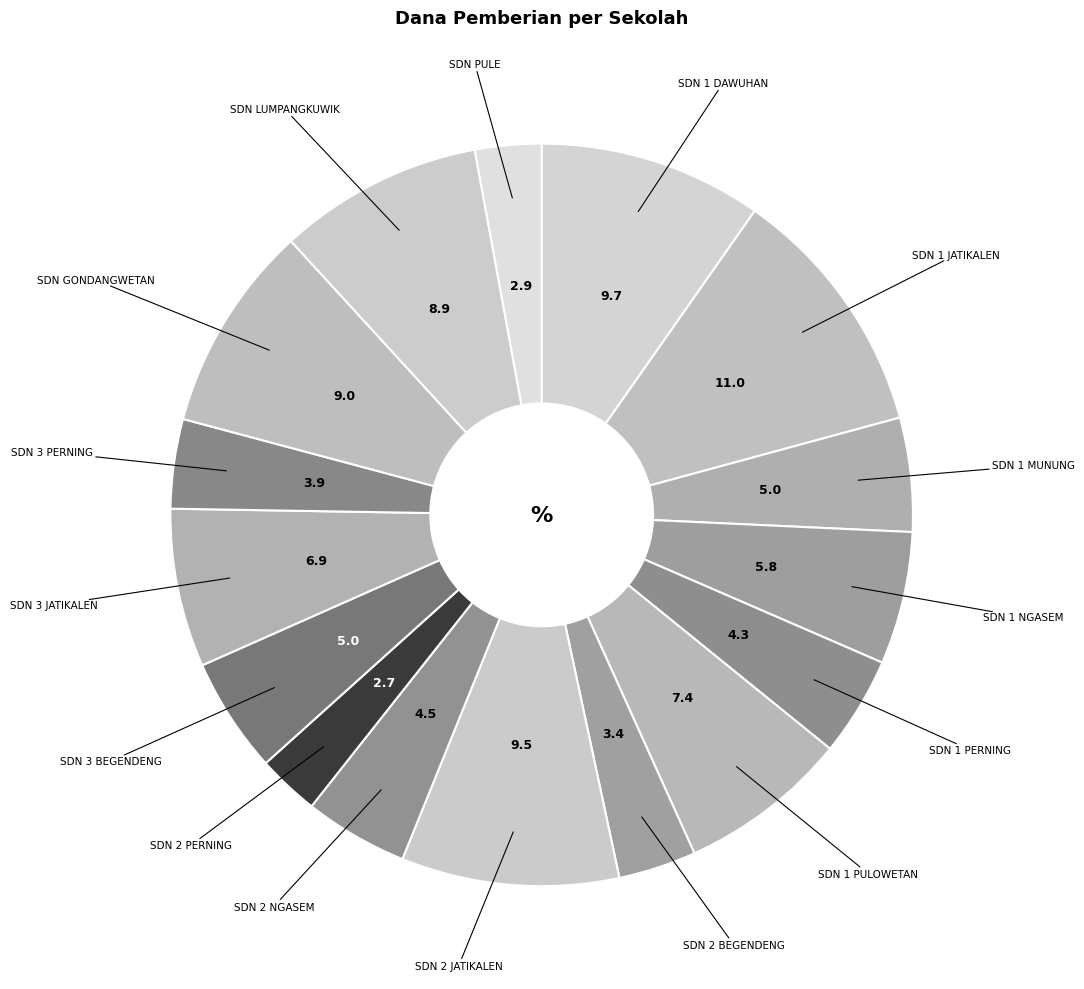

Count the number of slices in the pie.

16